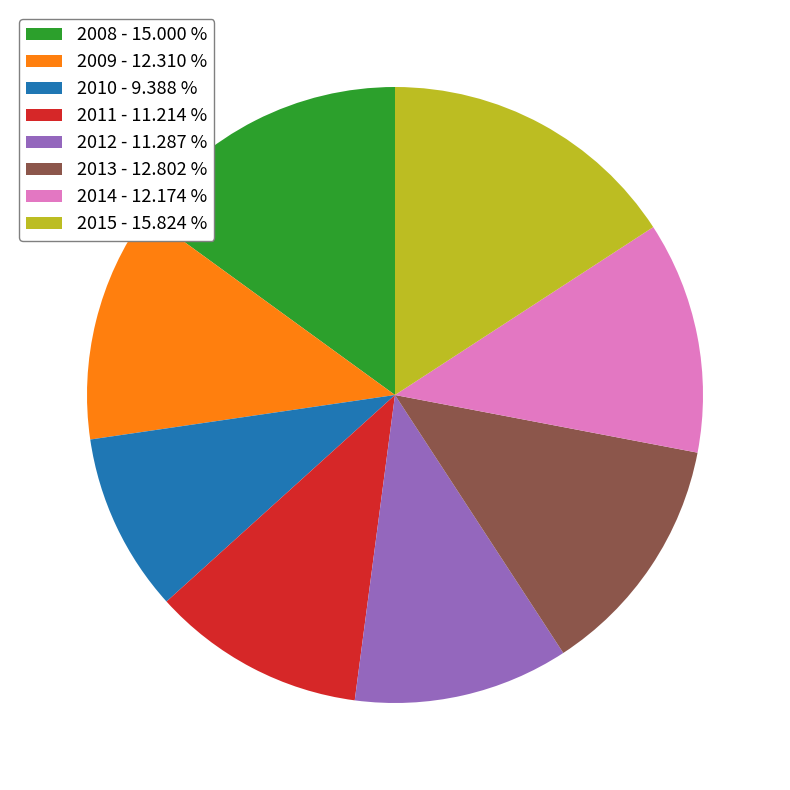

How many slices are in this pie chart?

8